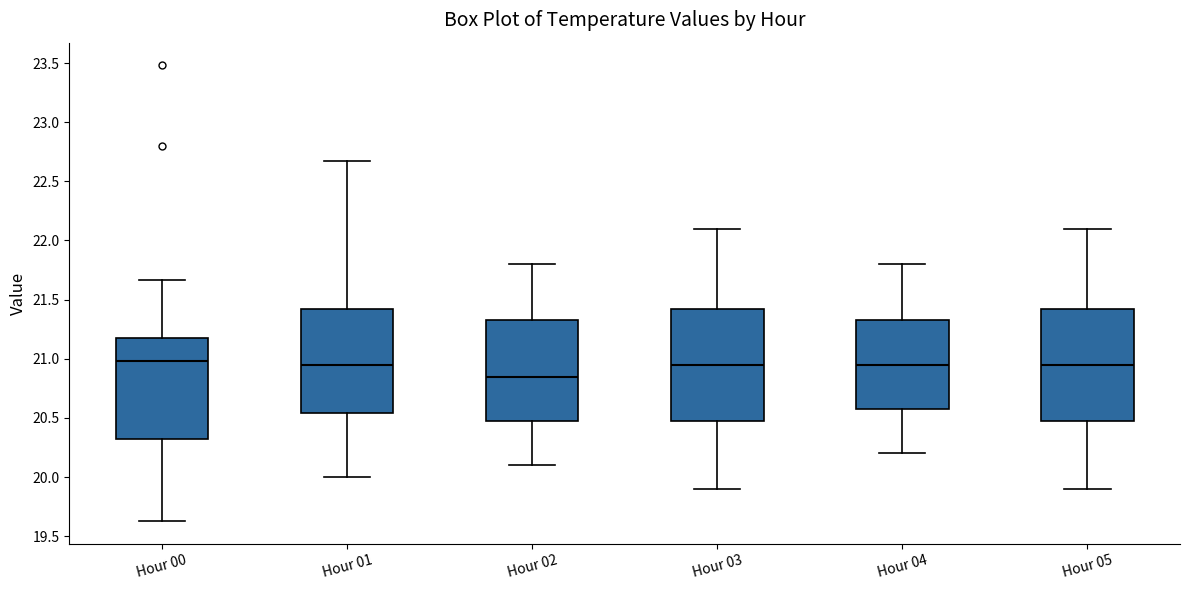

Reading left to right, transcribe this box plot: for each box, give where its median line is, the range the box spans, and where its two whiskers end, as read against the y-axis. The values are not printed on the chart, so give them approximately, as read against the axis.

Hour 00: median 21.00, box 20.30 to 21.20, whiskers 19.65 to 21.65
Hour 01: median 20.95, box 20.55 to 21.40, whiskers 20.00 to 22.65
Hour 02: median 20.85, box 20.50 to 21.35, whiskers 20.10 to 21.80
Hour 03: median 20.95, box 20.50 to 21.45, whiskers 19.90 to 22.10
Hour 04: median 20.95, box 20.60 to 21.35, whiskers 20.20 to 21.80
Hour 05: median 20.95, box 20.50 to 21.45, whiskers 19.90 to 22.10